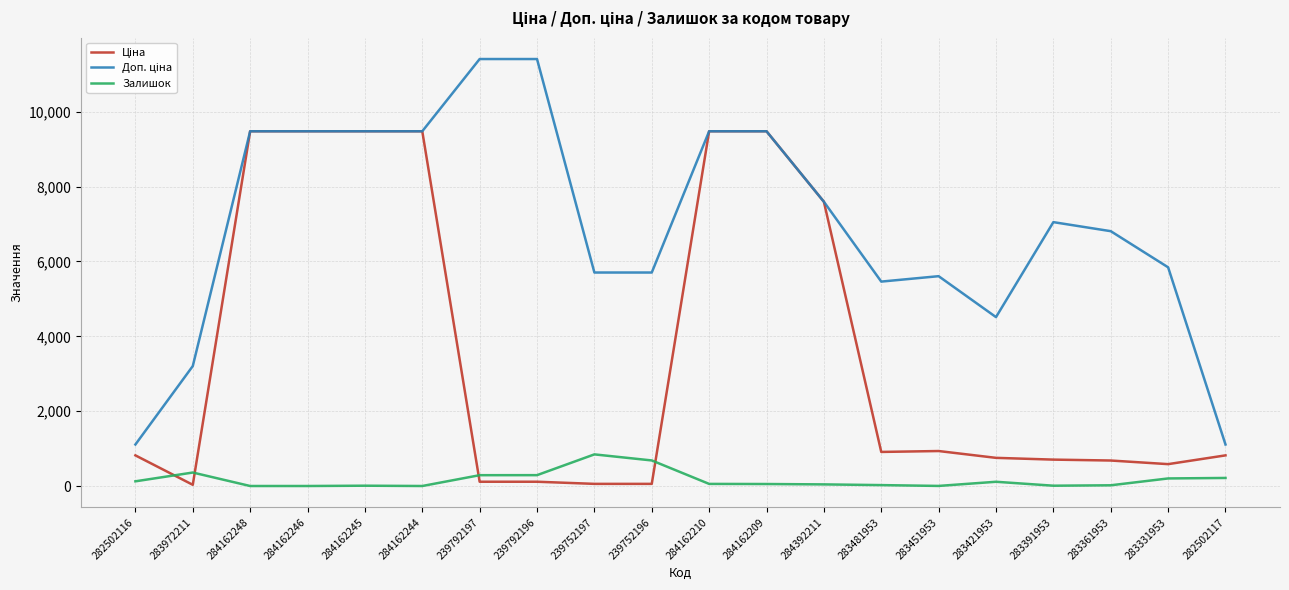

What position from the right is 284162246?

17